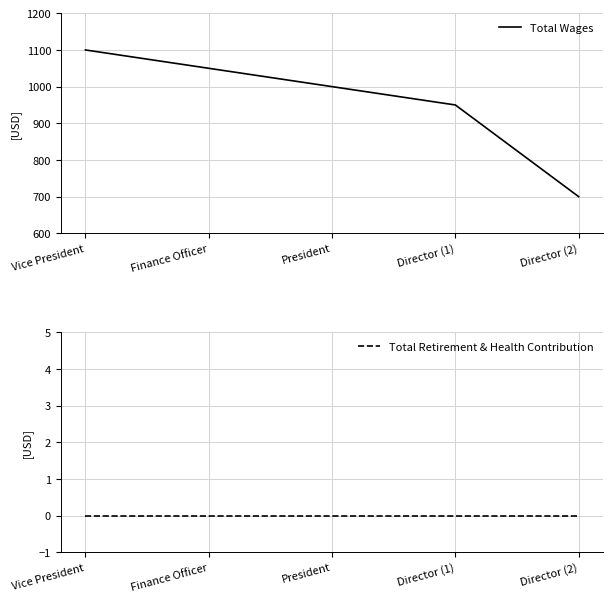

List the series in order of their overall mean, highest first.

Total Wages, Total Retirement & Health Contribution